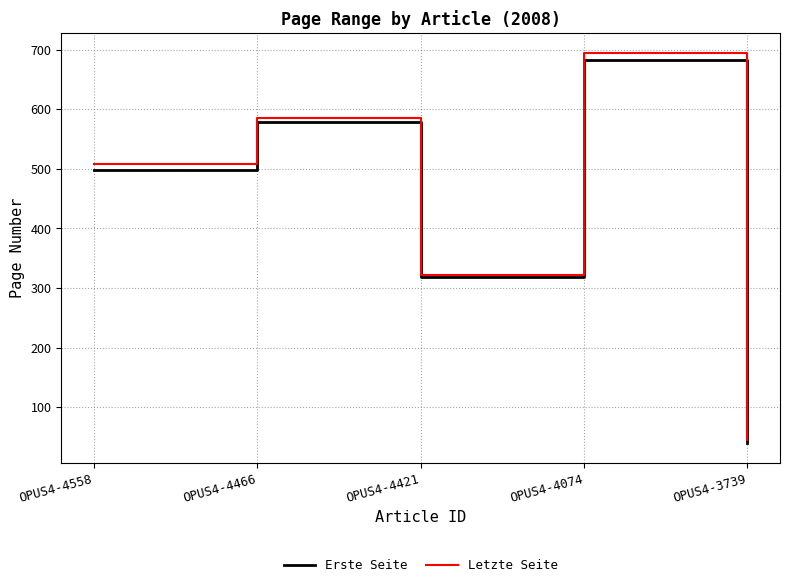

What is the minimum value for Letzte Seite?

44